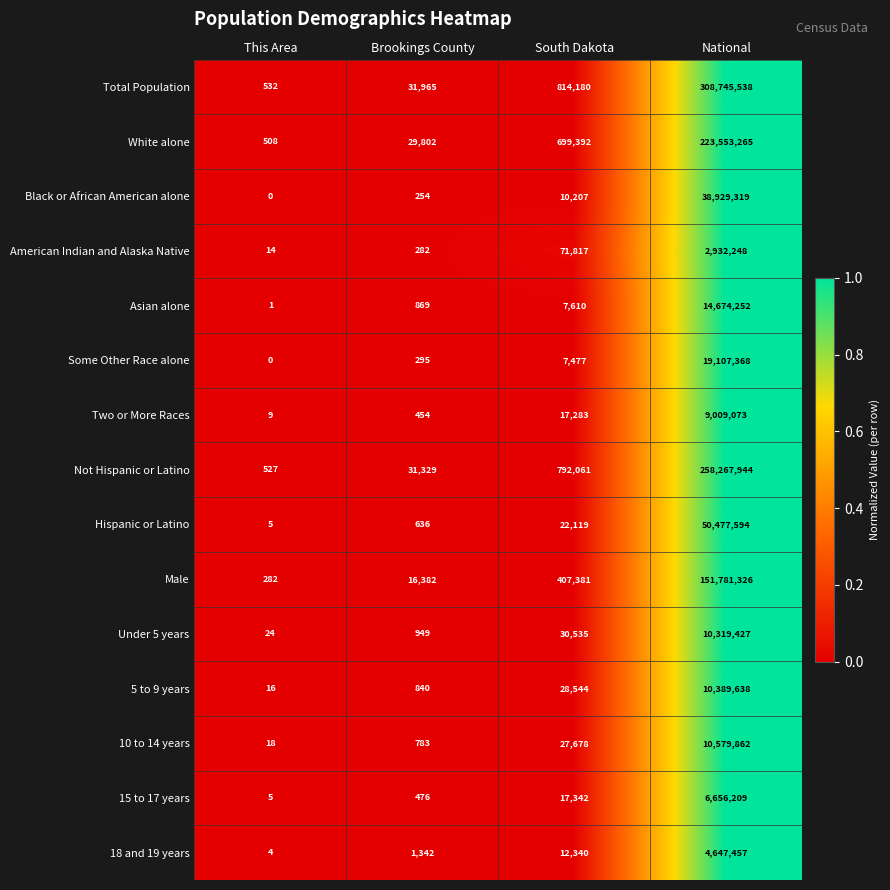

List the series in order of their peak value, lowest first.

American Indian and Alaska Native, 18 and 19 years, 15 to 17 years, Two or More Races, Under 5 years, 5 to 9 years, 10 to 14 years, Asian alone, Some Other Race alone, Black or African American alone, Hispanic or Latino, Male, White alone, Not Hispanic or Latino, Total Population